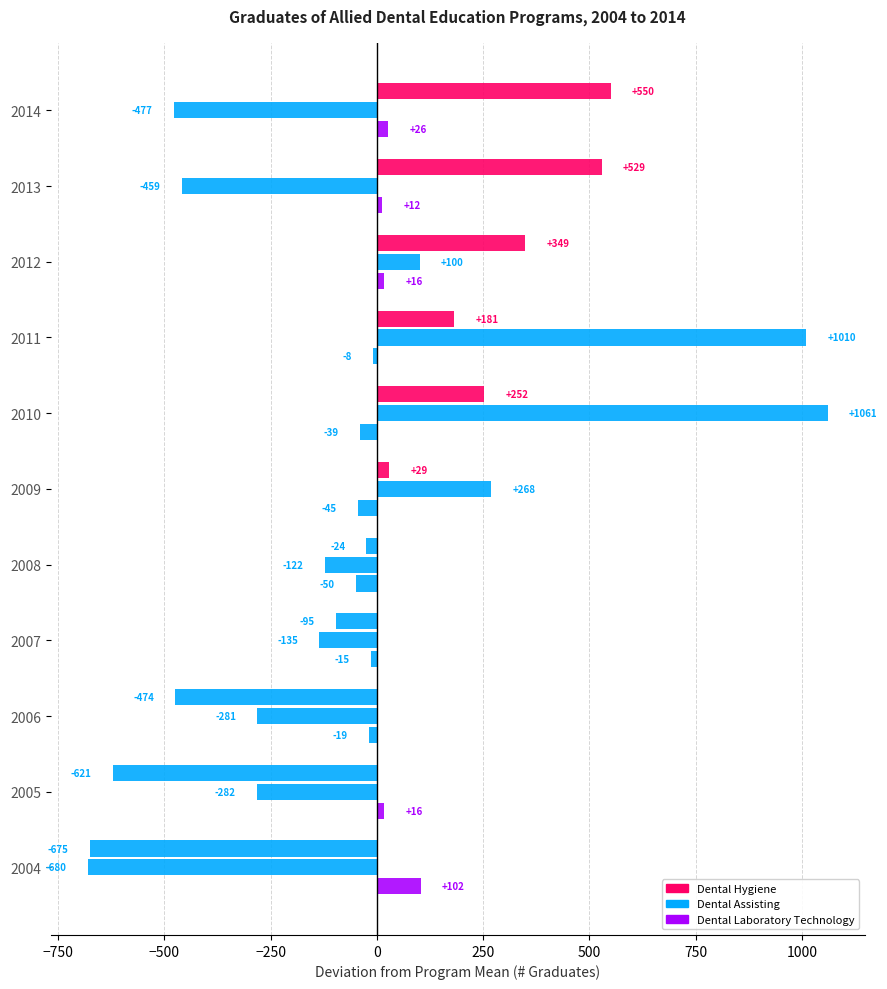

How many positive values does the Dental Assisting series have?

4